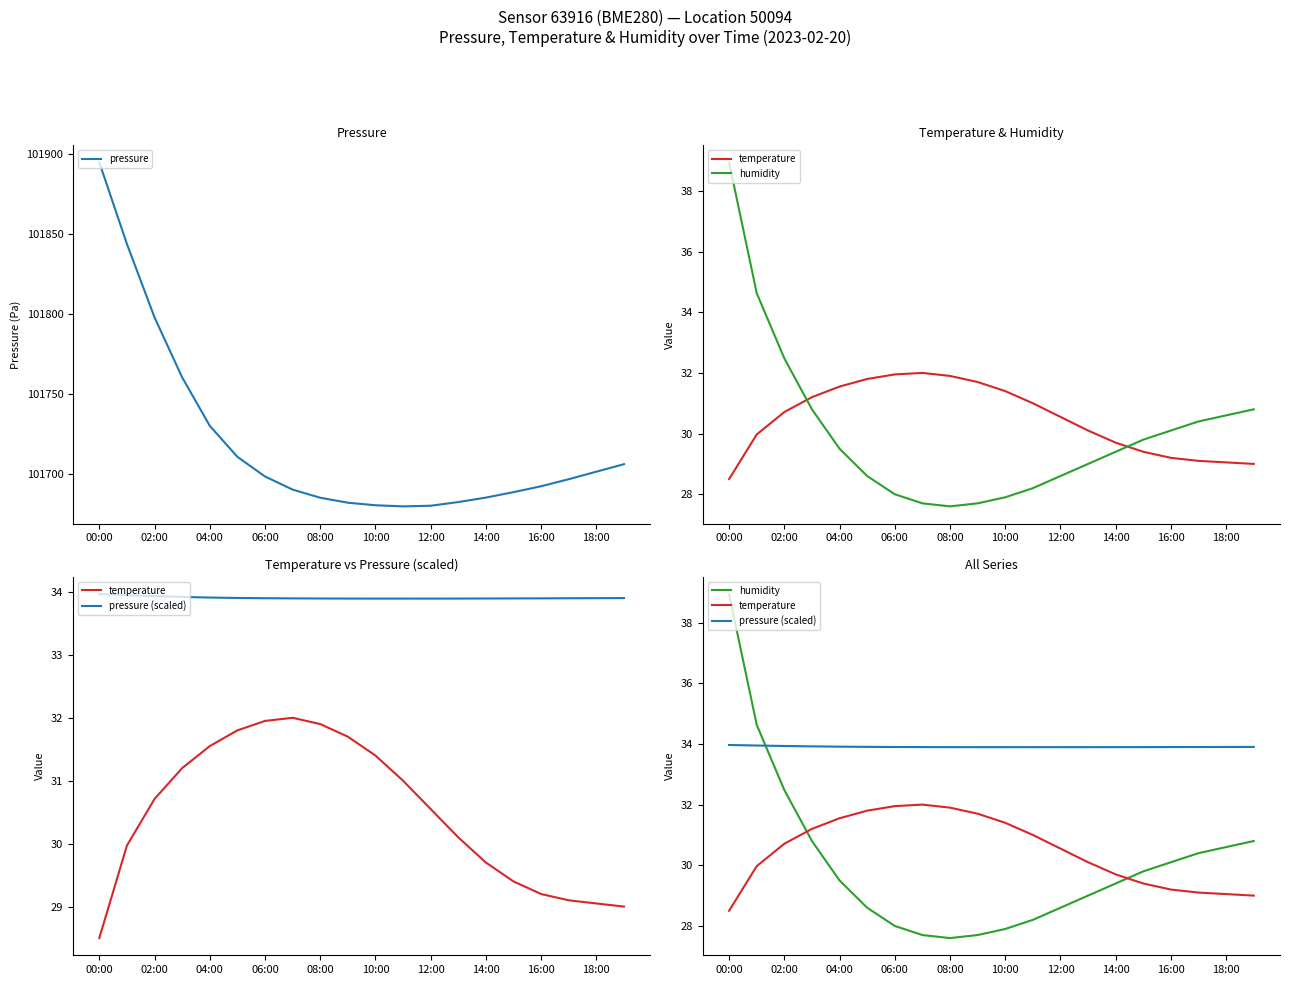

Count the number of categories in the chart.

20